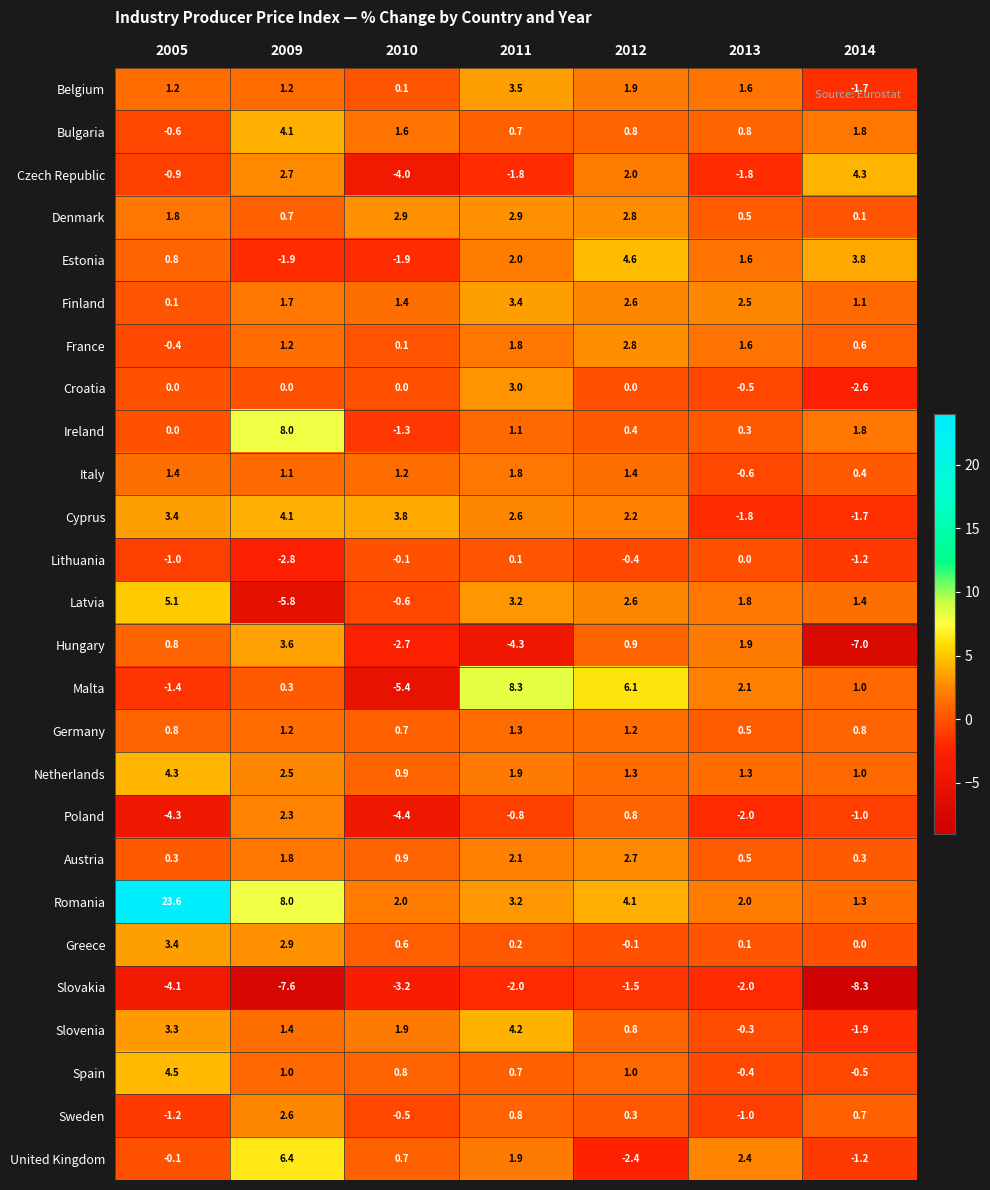

Which series has the widest spread of values?

Romania